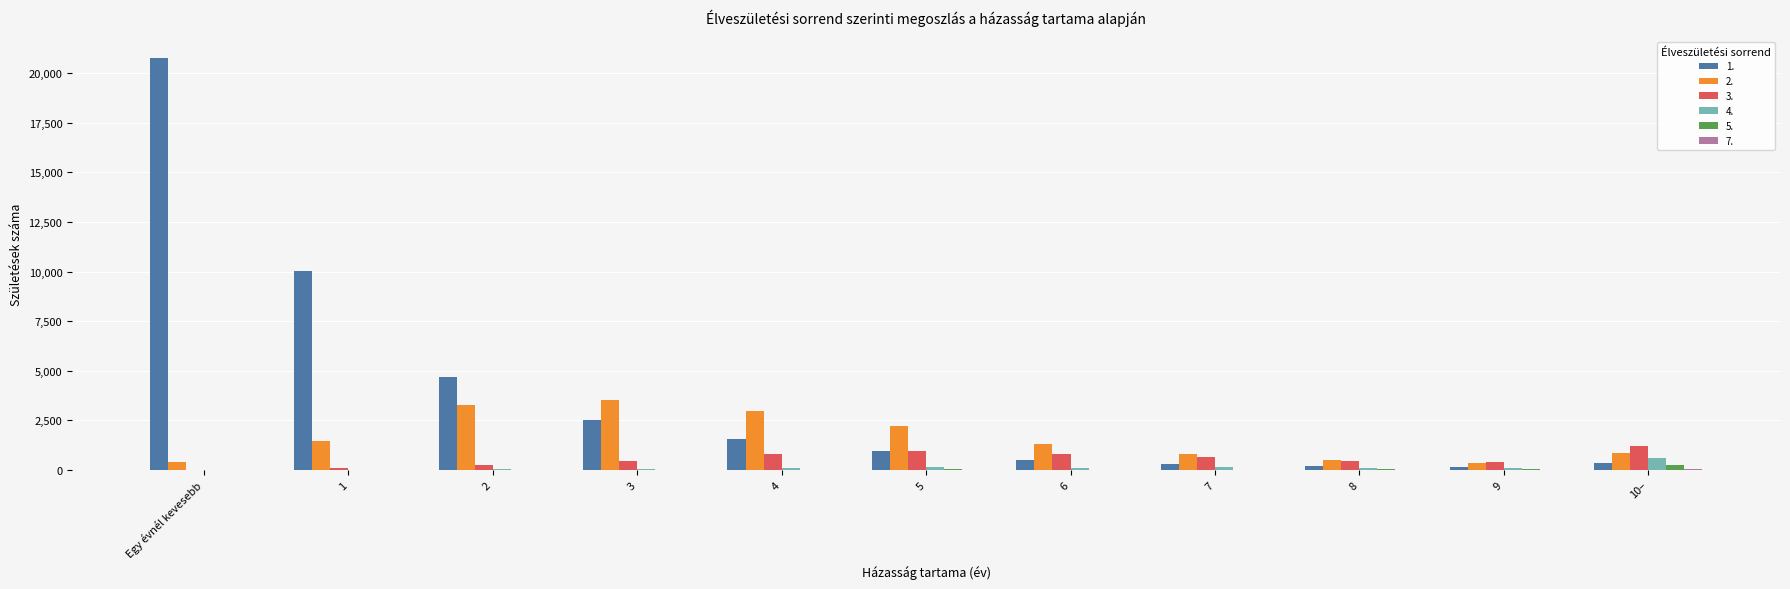

What is the maximum value shown in the chart?

20761